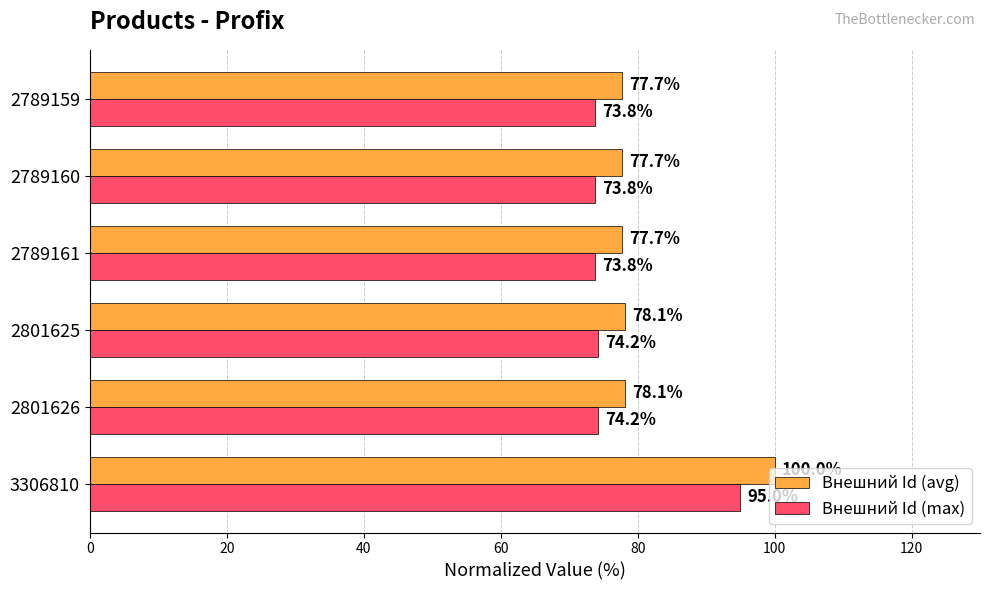

What is the highest value of the Внешний Id (avg) series?

100.0